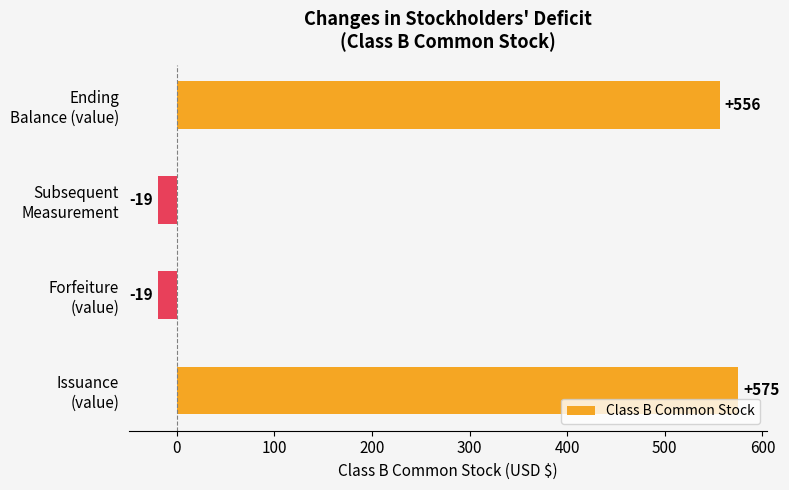

What is the greatest value displayed?

575